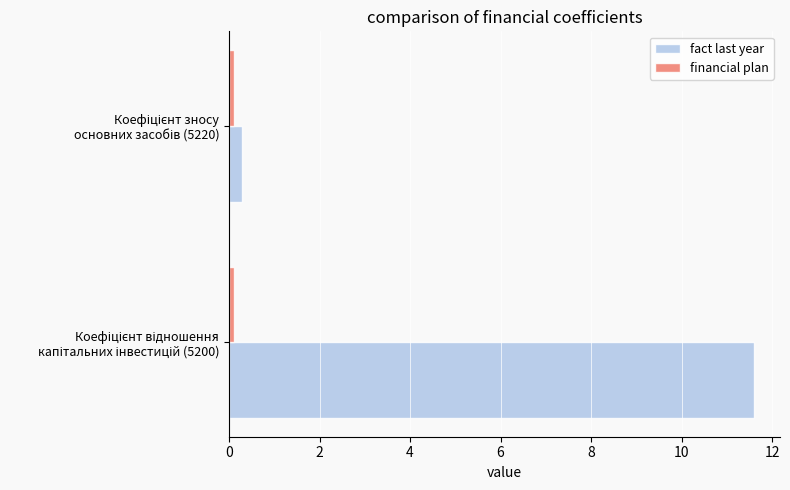

What is the average value of the fact last year series?

5.9